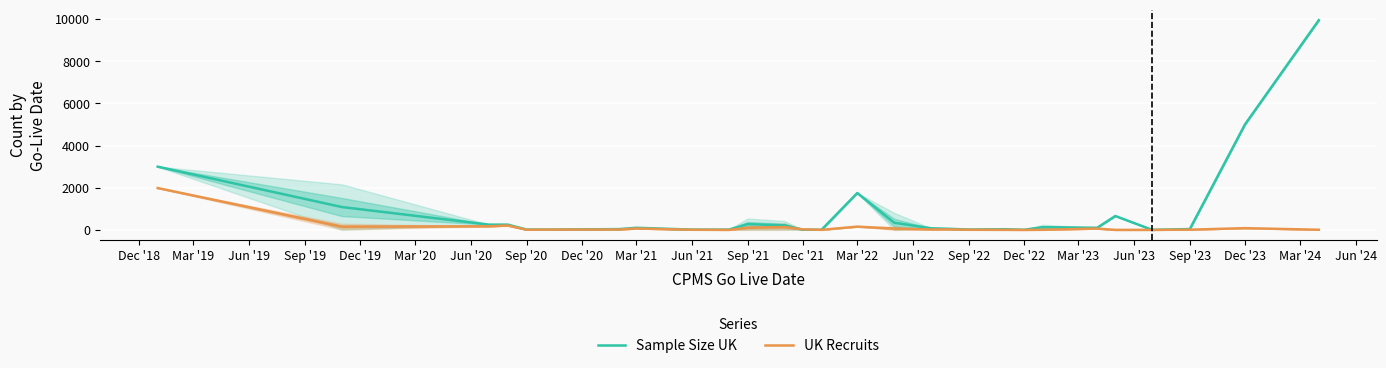

How many positive values does the UK Recruits series have?

26